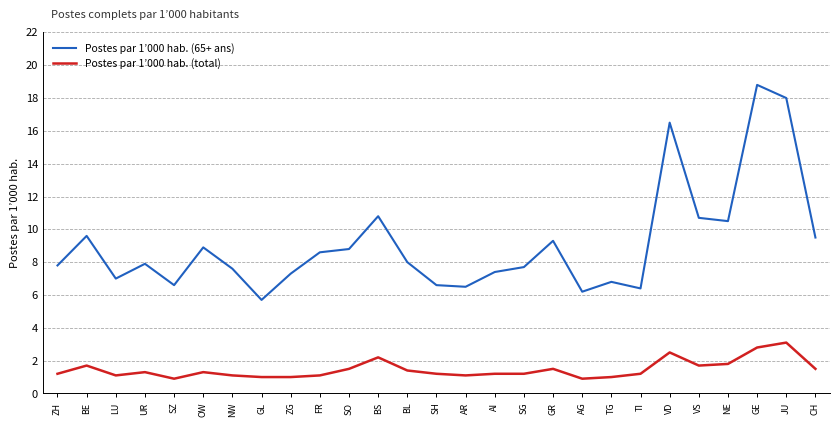

True or false: Postes par 1’000 hab. (total) and Postes par 1’000 hab. (65+ ans) intersect in this chart.

False